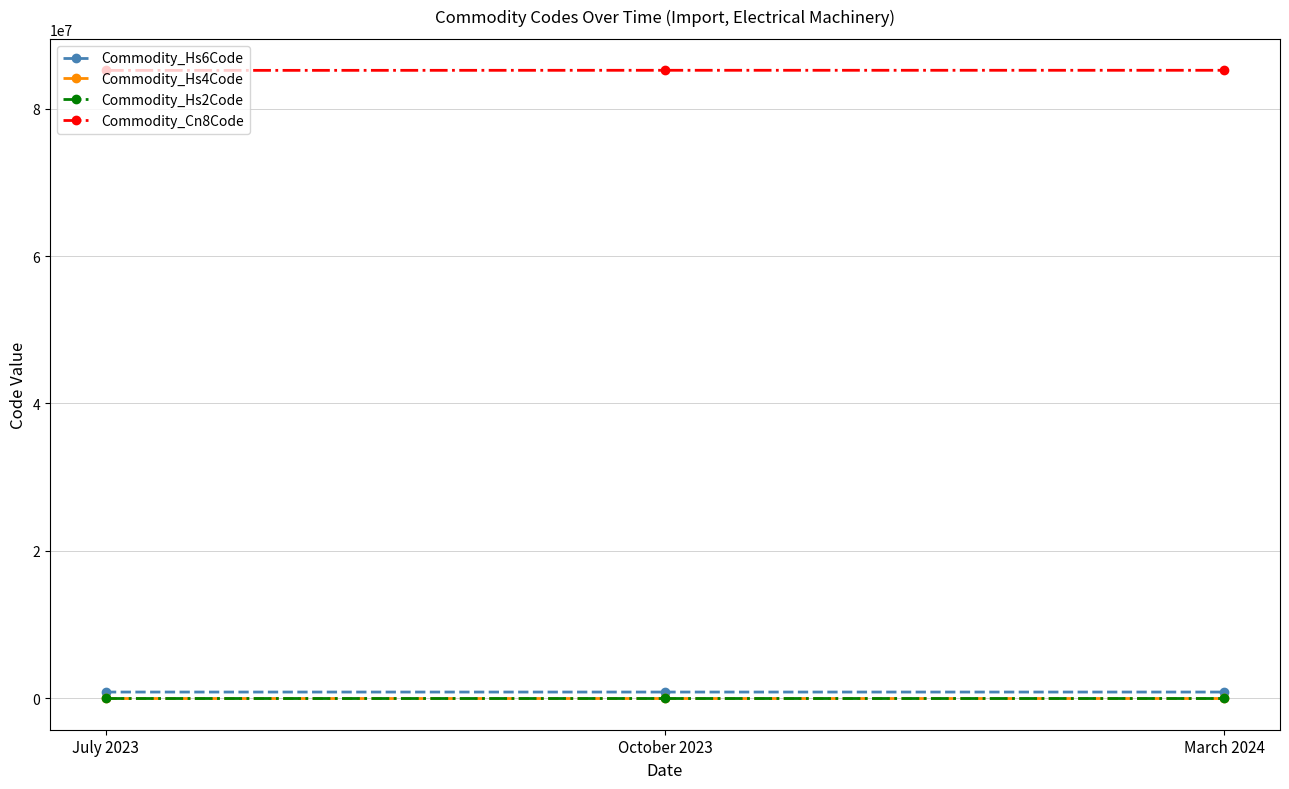

How many data points does each series have?

3